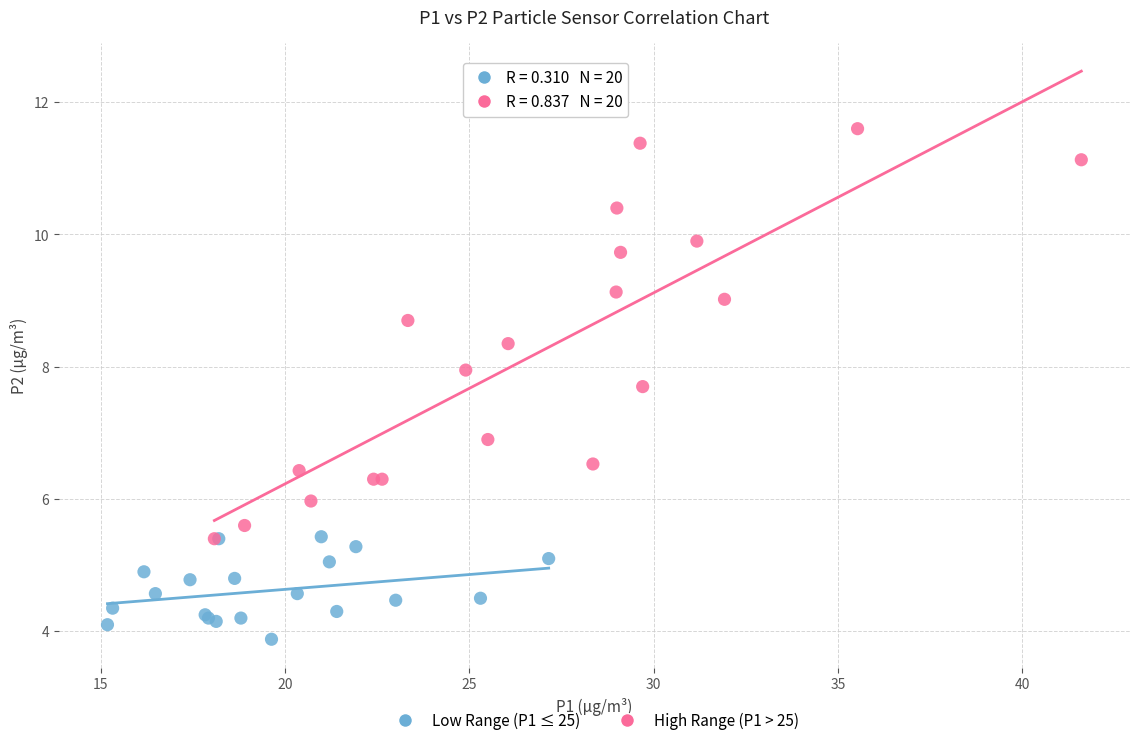

Which series reaches the minimum Y coordinate?

Low Range (P1 ≤ 25)